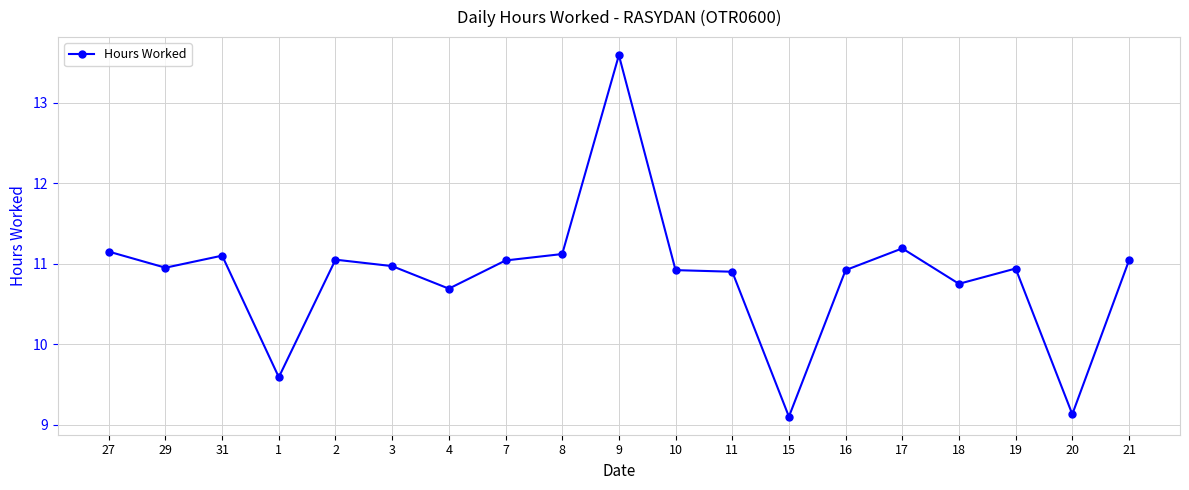

What is the ratio of the value at 15 to the value at 19?

0.8